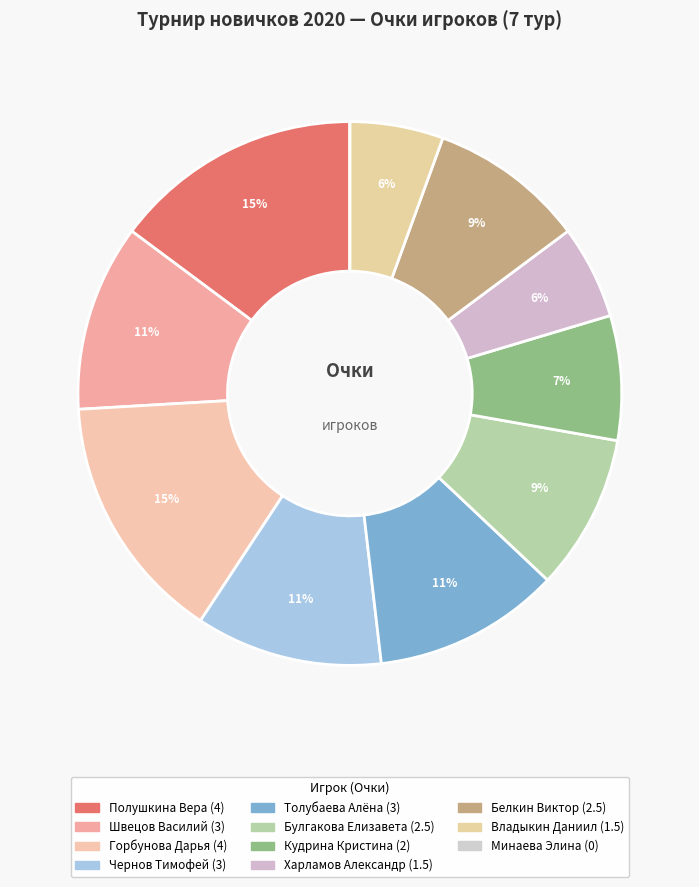

How many slices are in this pie chart?

11